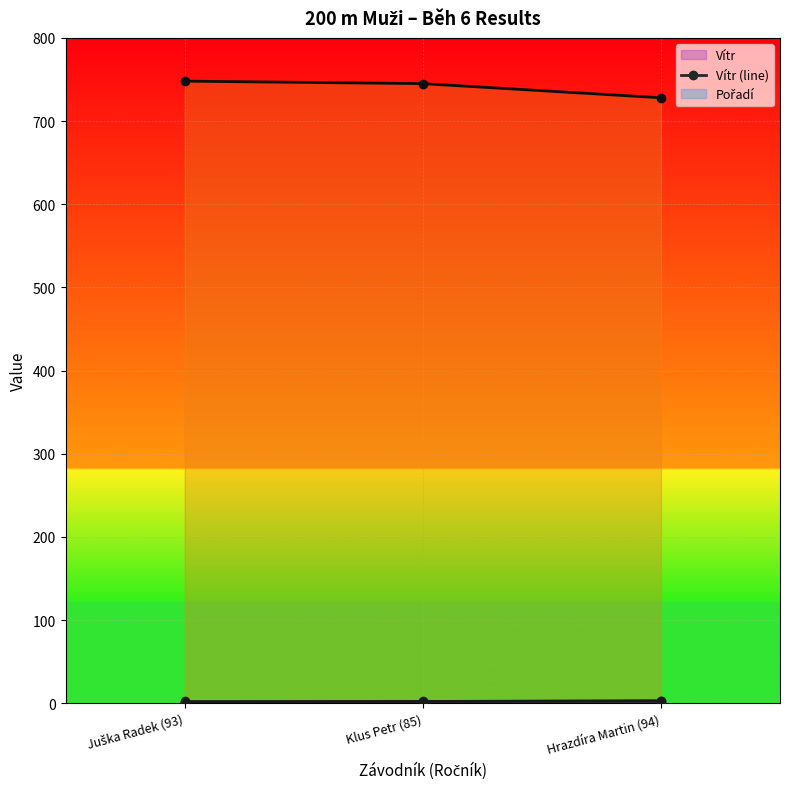

At how many categories does at least one series exceed 513?

3